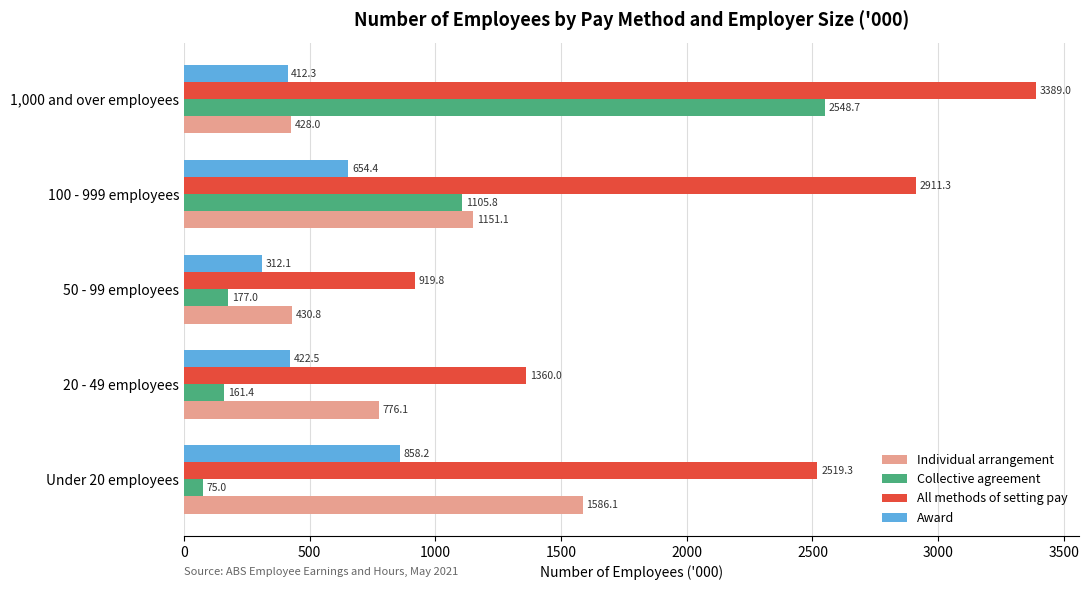

What is the difference between the maximum and minimum values in the Award series?

546.1